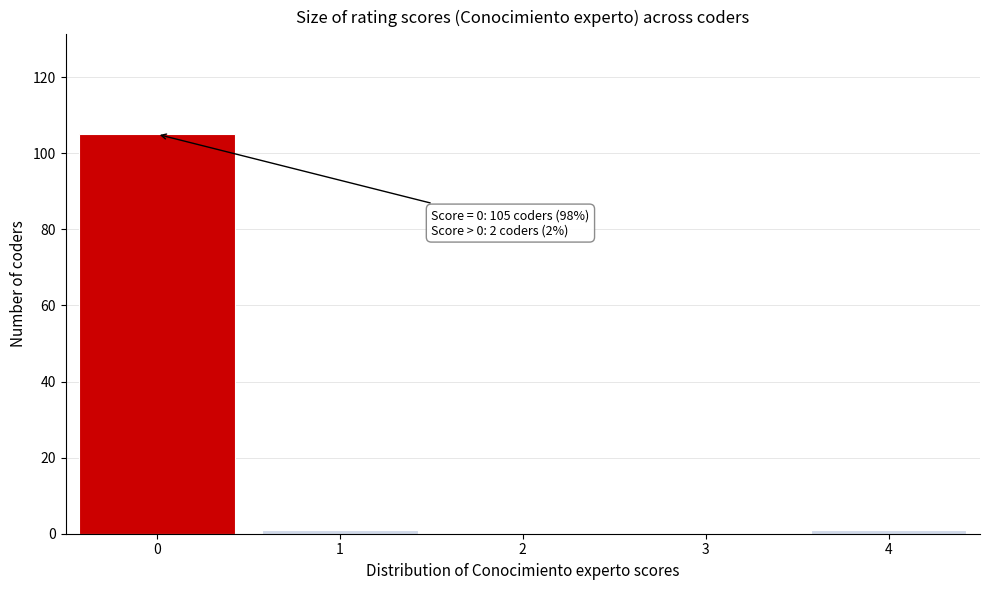

Reading left to right, what are all the values shown in this chart?

0=105	1=1	2=0	3=0	4=1